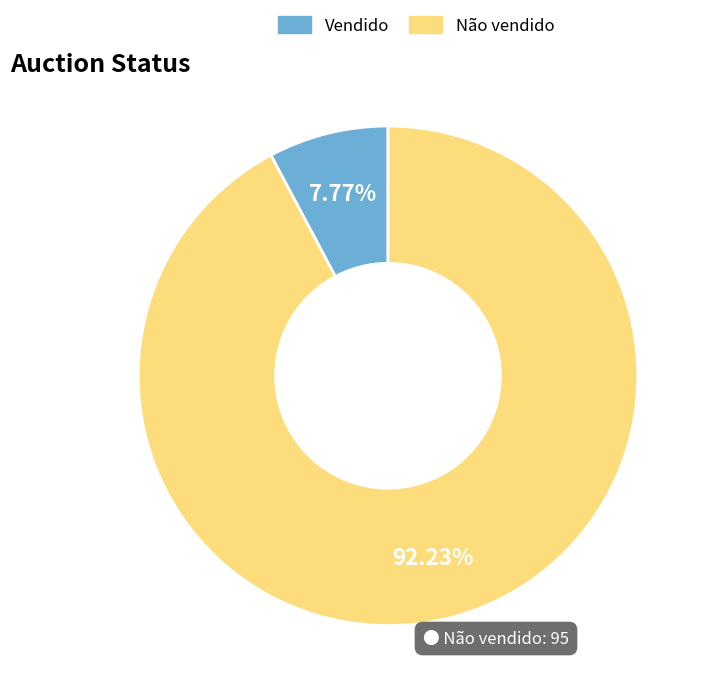

Is there a majority slice in this chart?

Yes